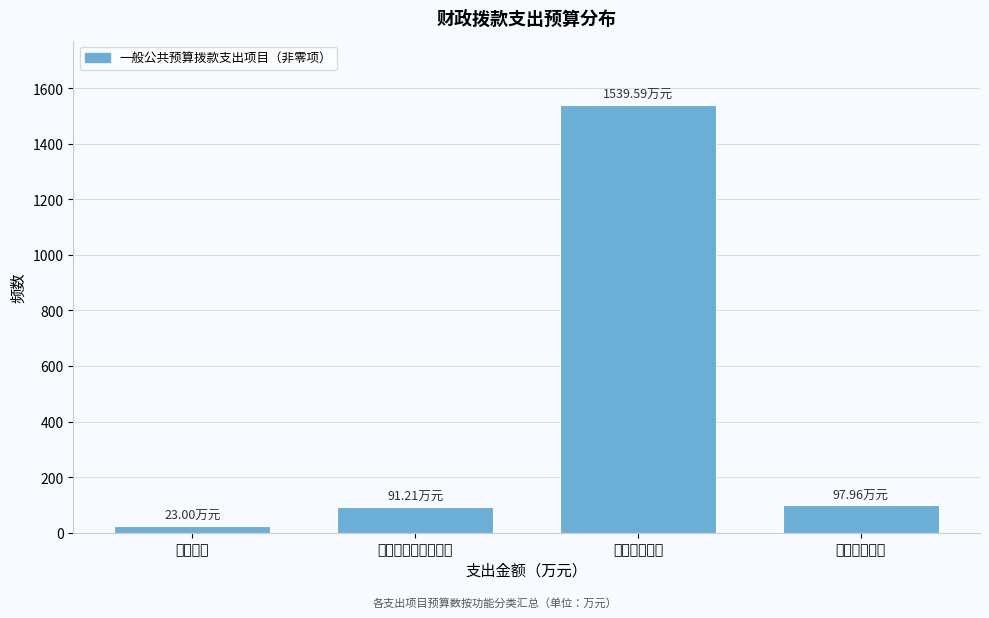

Which label corresponds to the smallest value in the chart?

教育支出